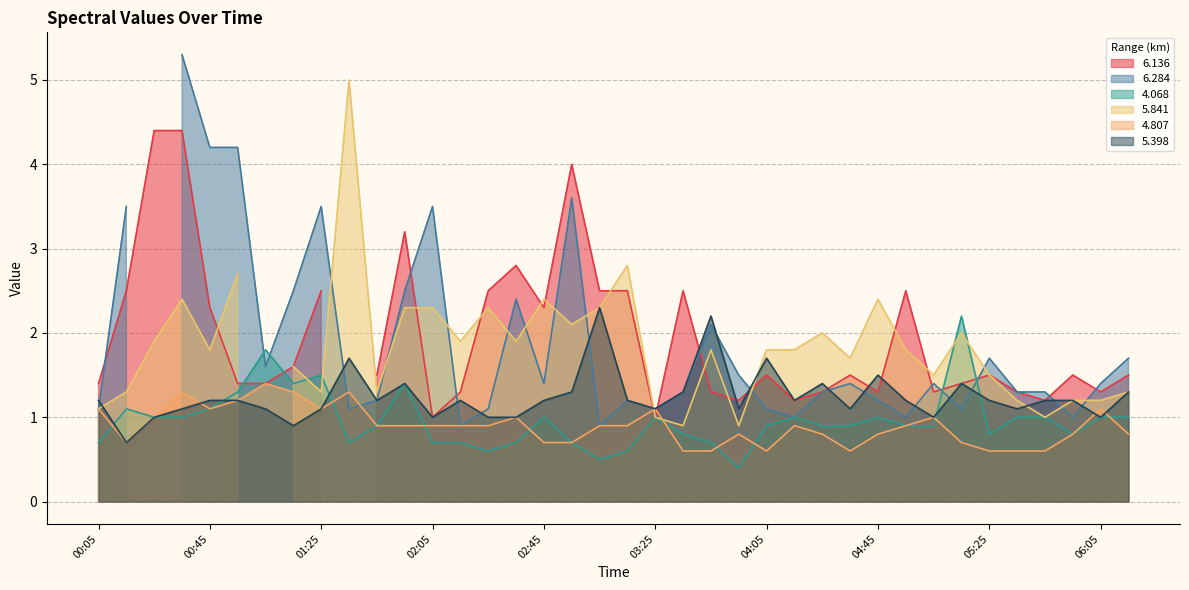

True or false: 4.068 has a value of 1.5 at 01:25.

True